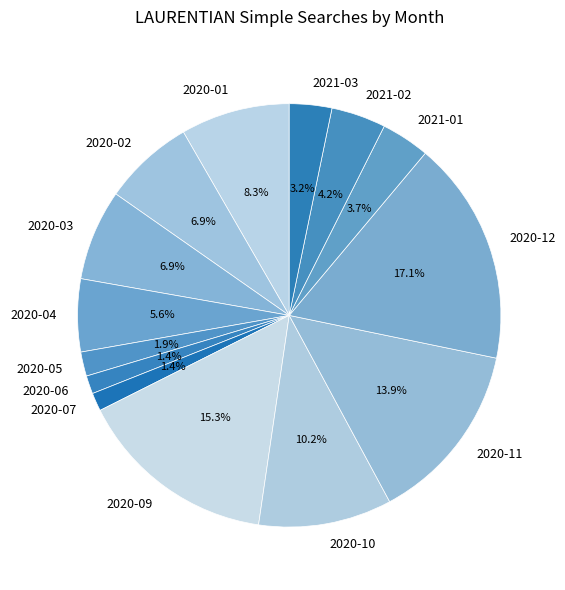

Is the sum of 2020-12 and 2020-02 greater than half?

No